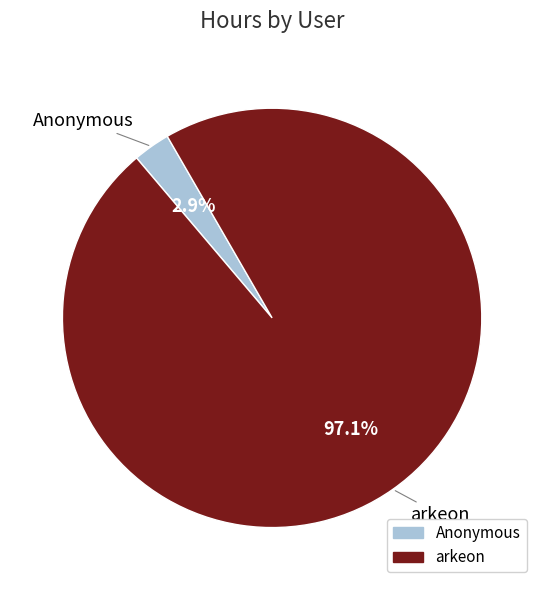

What is the largest slice in the pie chart?

arkeon